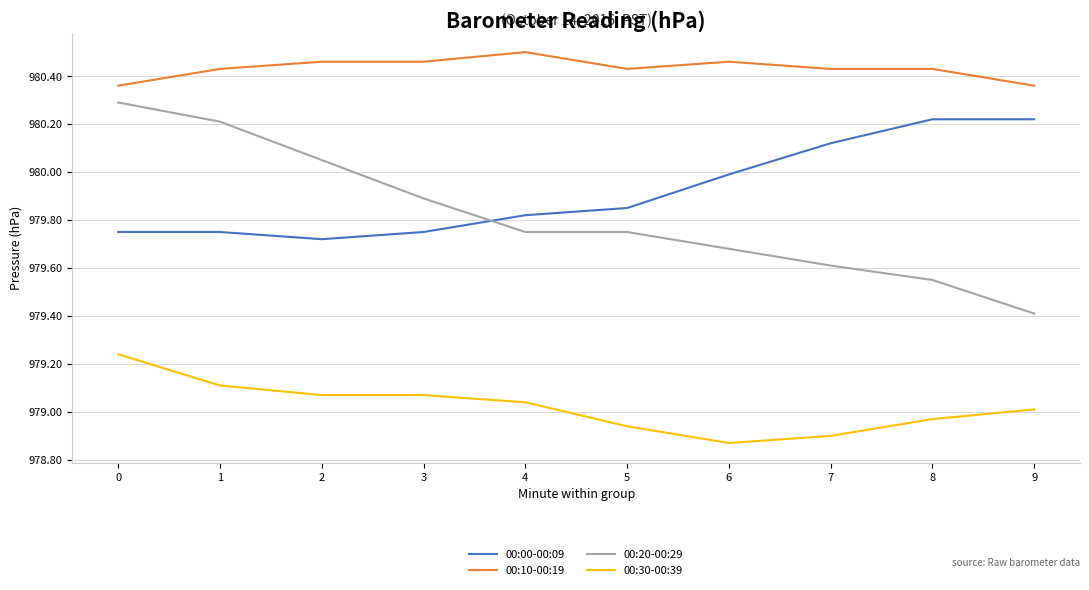

Which series changed the most between 1 and 8?

00:20-00:29